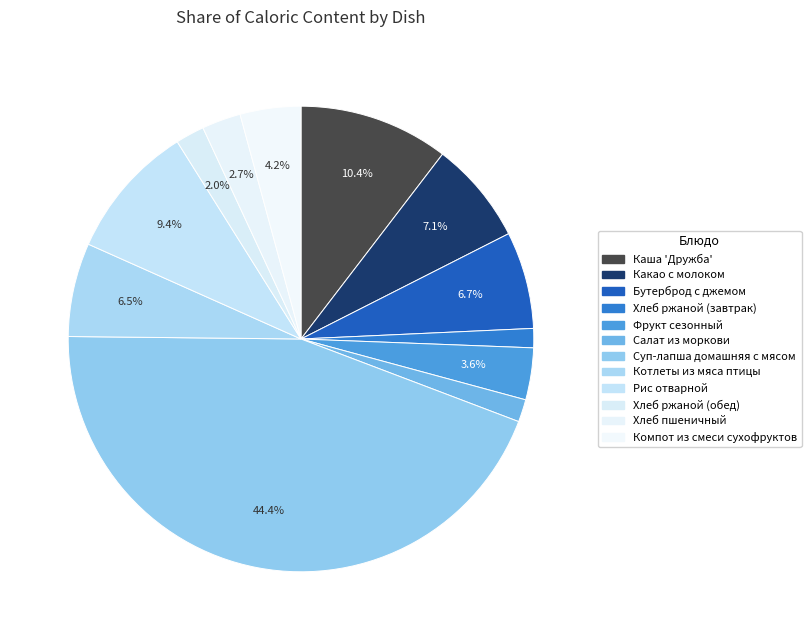

To the nearest percent, what is the difference between the Хлеб пшеничный and Котлеты из мяса птицы slice percentages?

4%